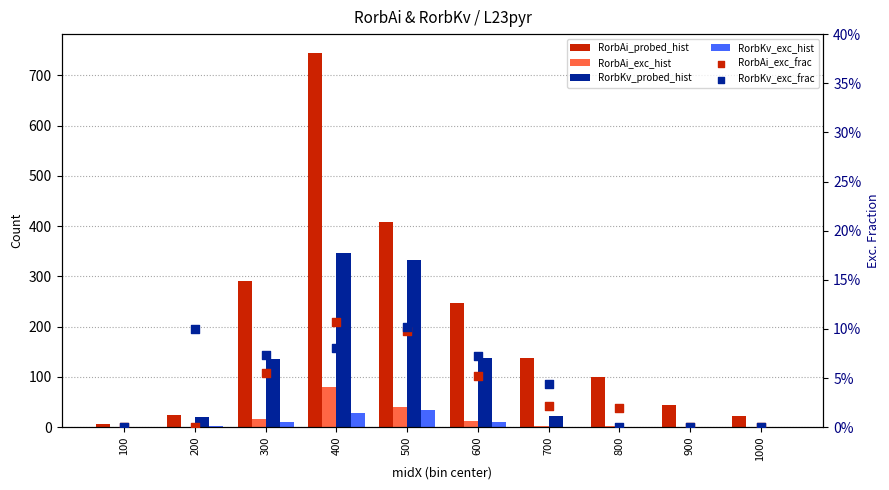

Which series has the widest spread of Y values?

RorbAi_probed_hist